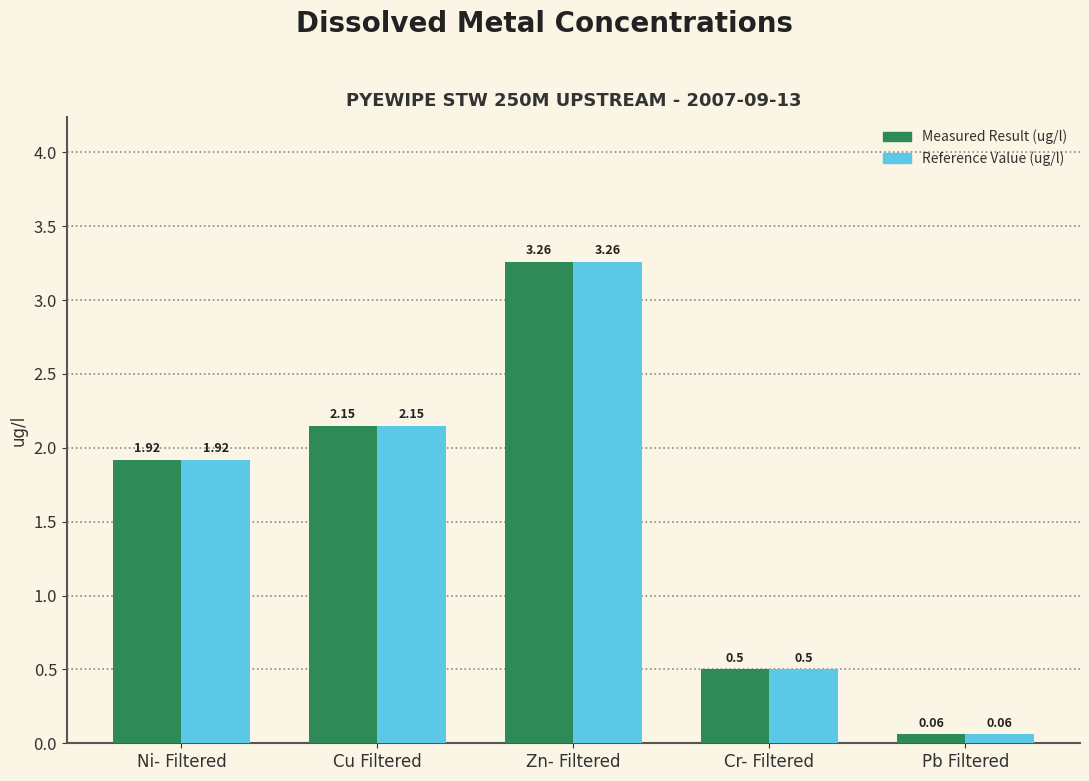

At how many categories does at least one series exceed 1?

3